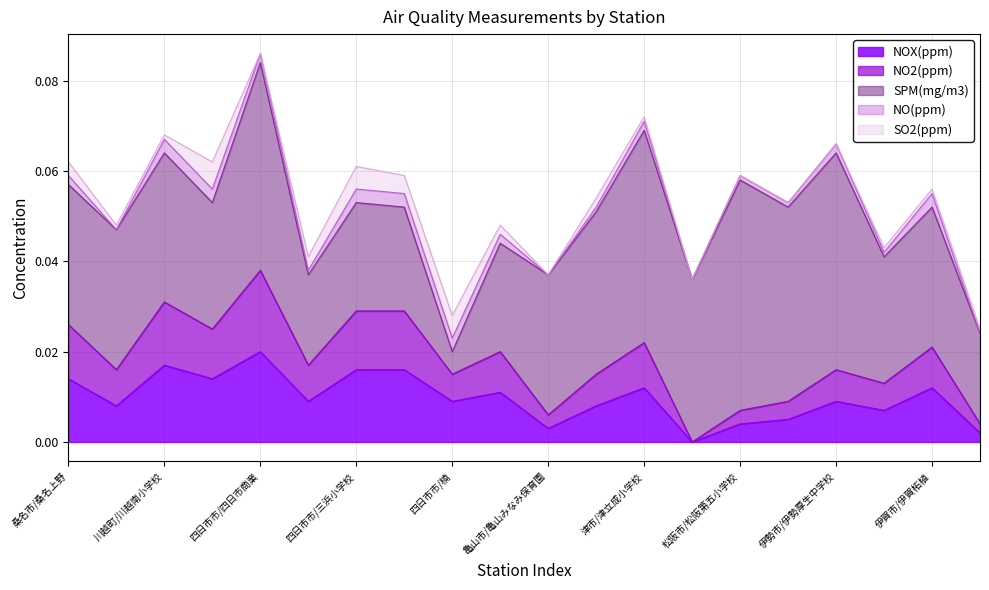

The NO(ppm) series shows 0.0 at 津市/津西が丘小学校. True or false?

True